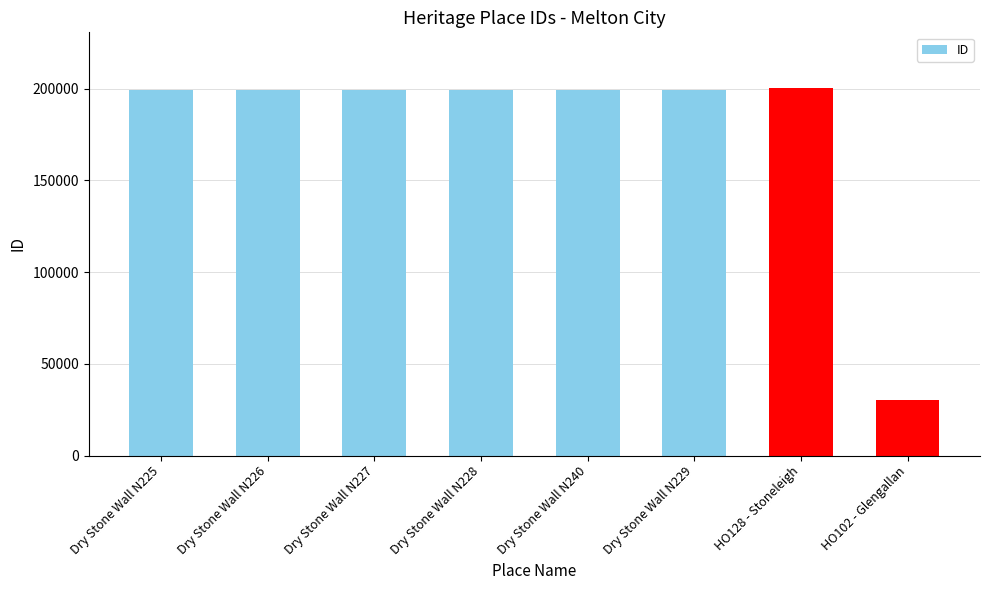

What is the difference between the maximum and minimum values?

170445